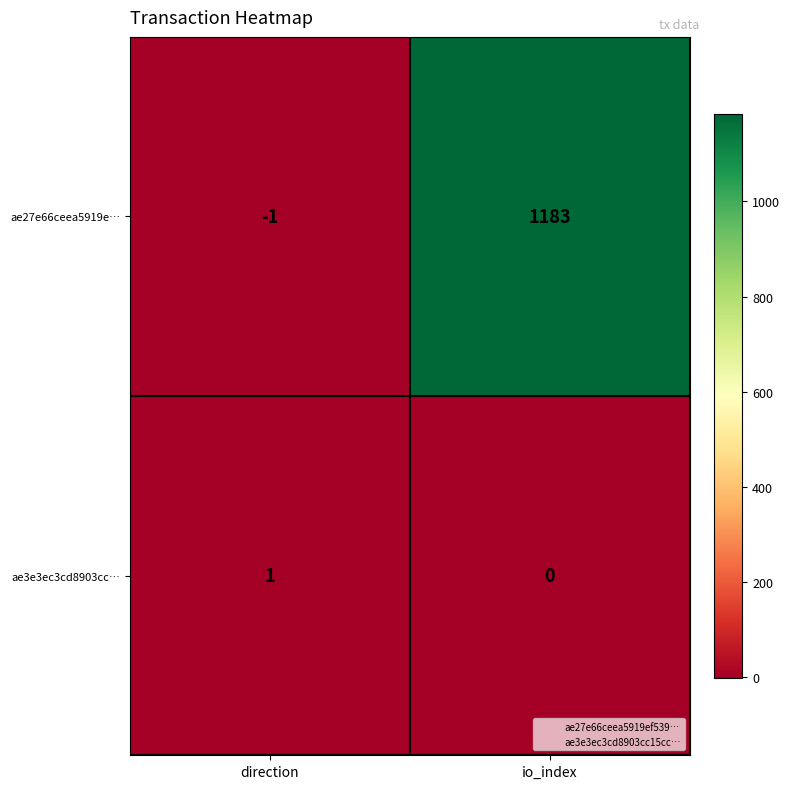

How many series are shown in this chart?

2